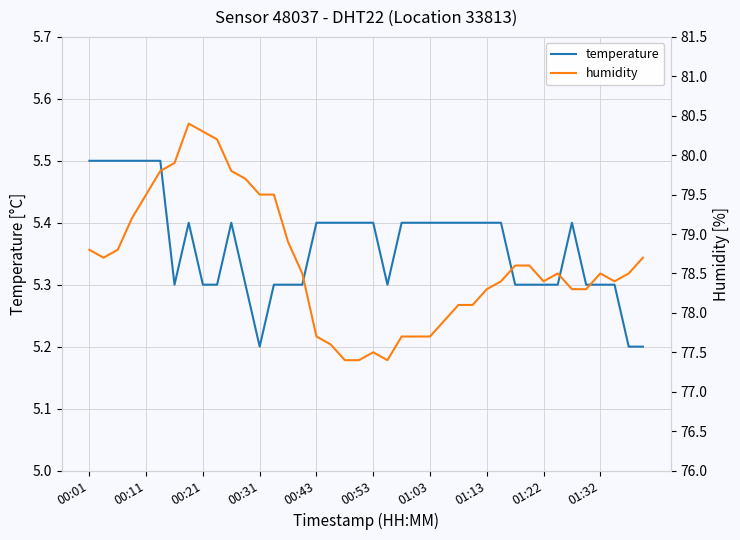

In humidity, how many points are higher than both neighbors (excluding endpoints)?

4